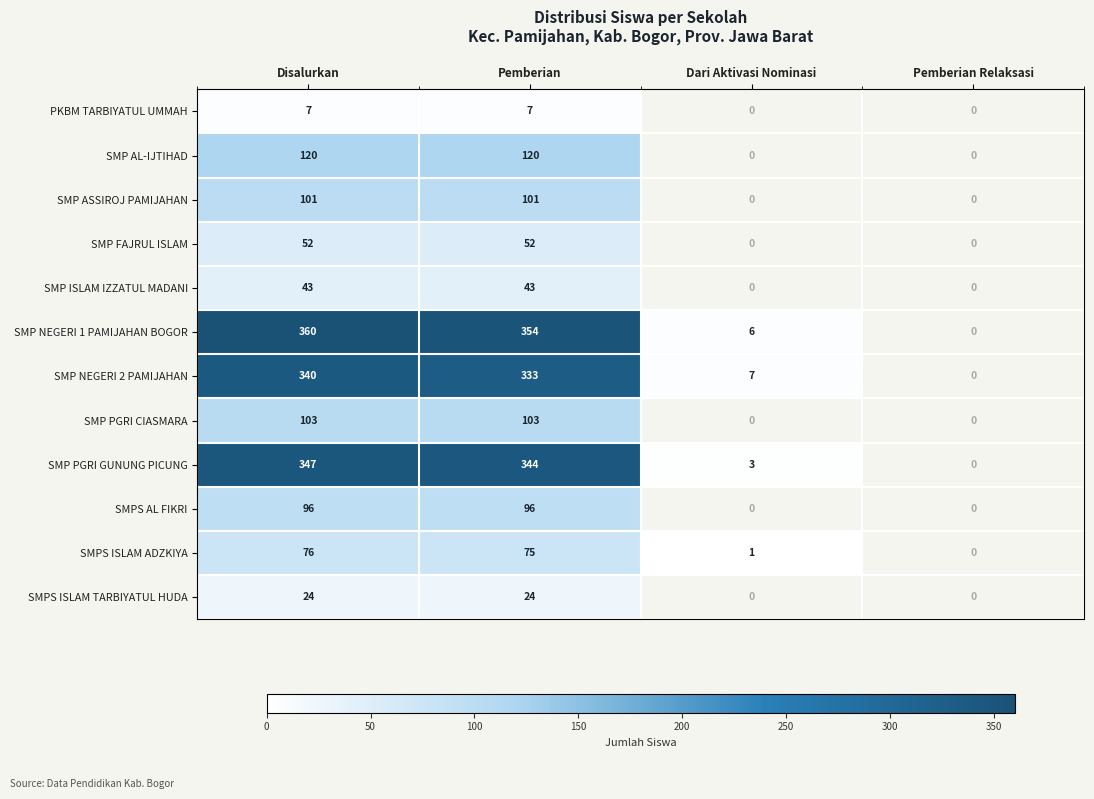

The SMP FAJRUL ISLAM series shows 0 at Dari Aktivasi Nominasi. True or false?

True